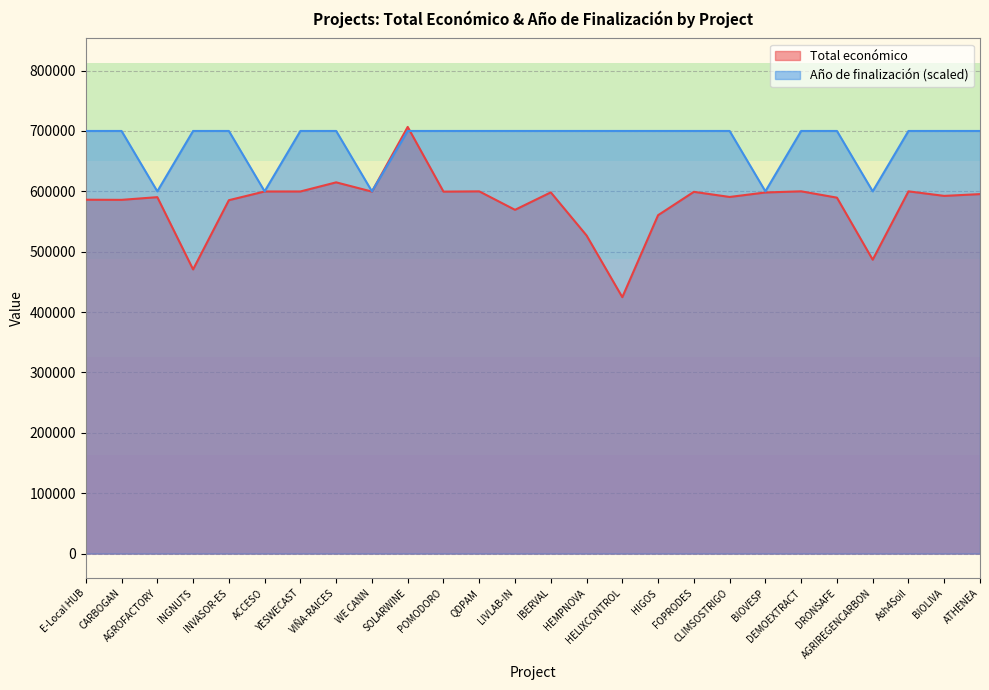

What is the spread (max minus min) of values at ATHENEA?

104564